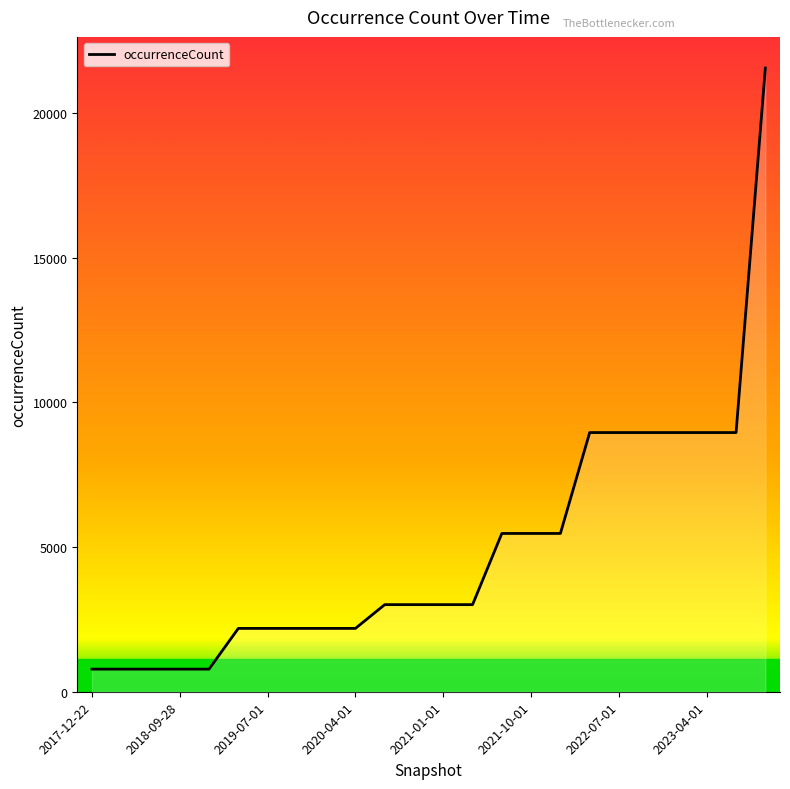

True or false: there are more than 2 points higher than both neighbors.

False